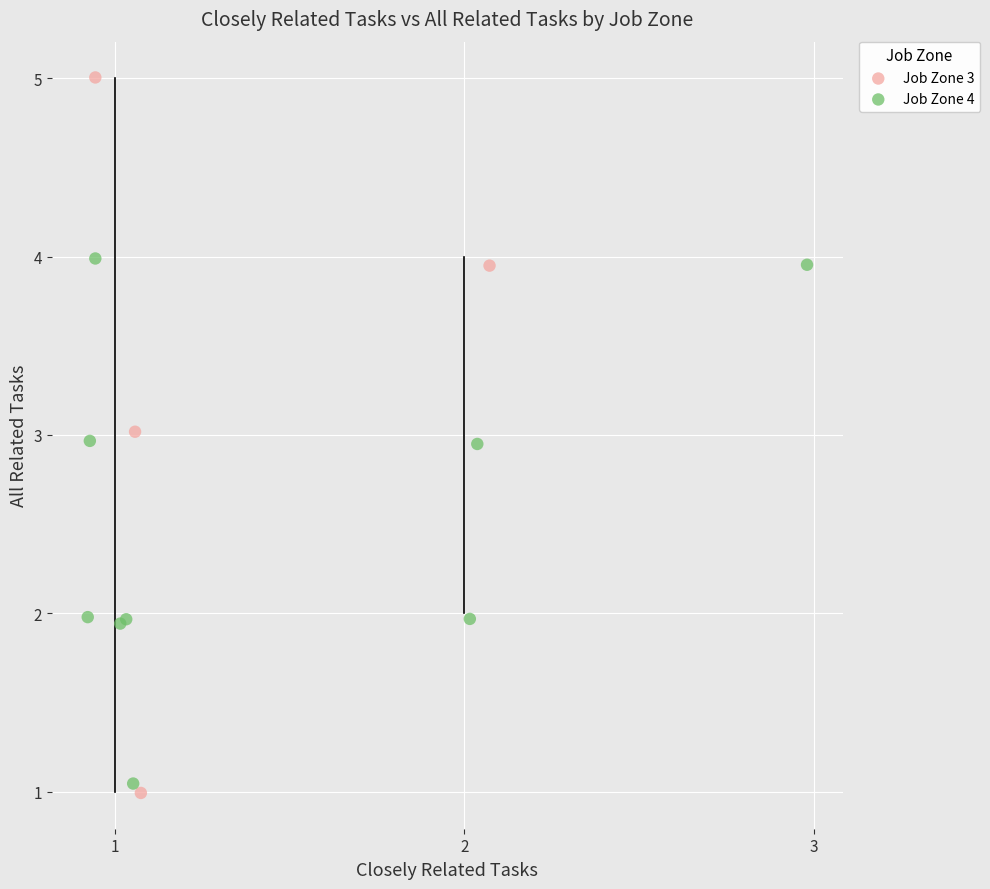

Which series has the largest Y range (max minus min)?

Job Zone 3